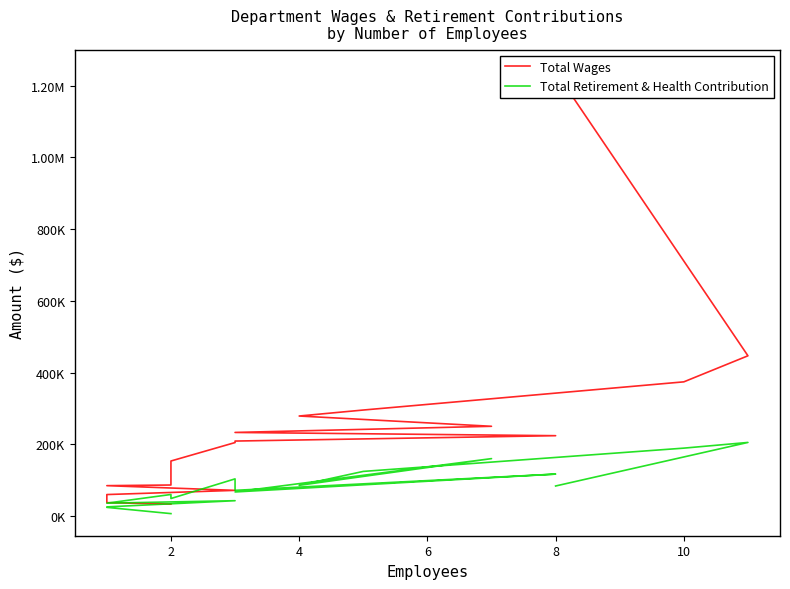

Count the number of data series in this chart.

2